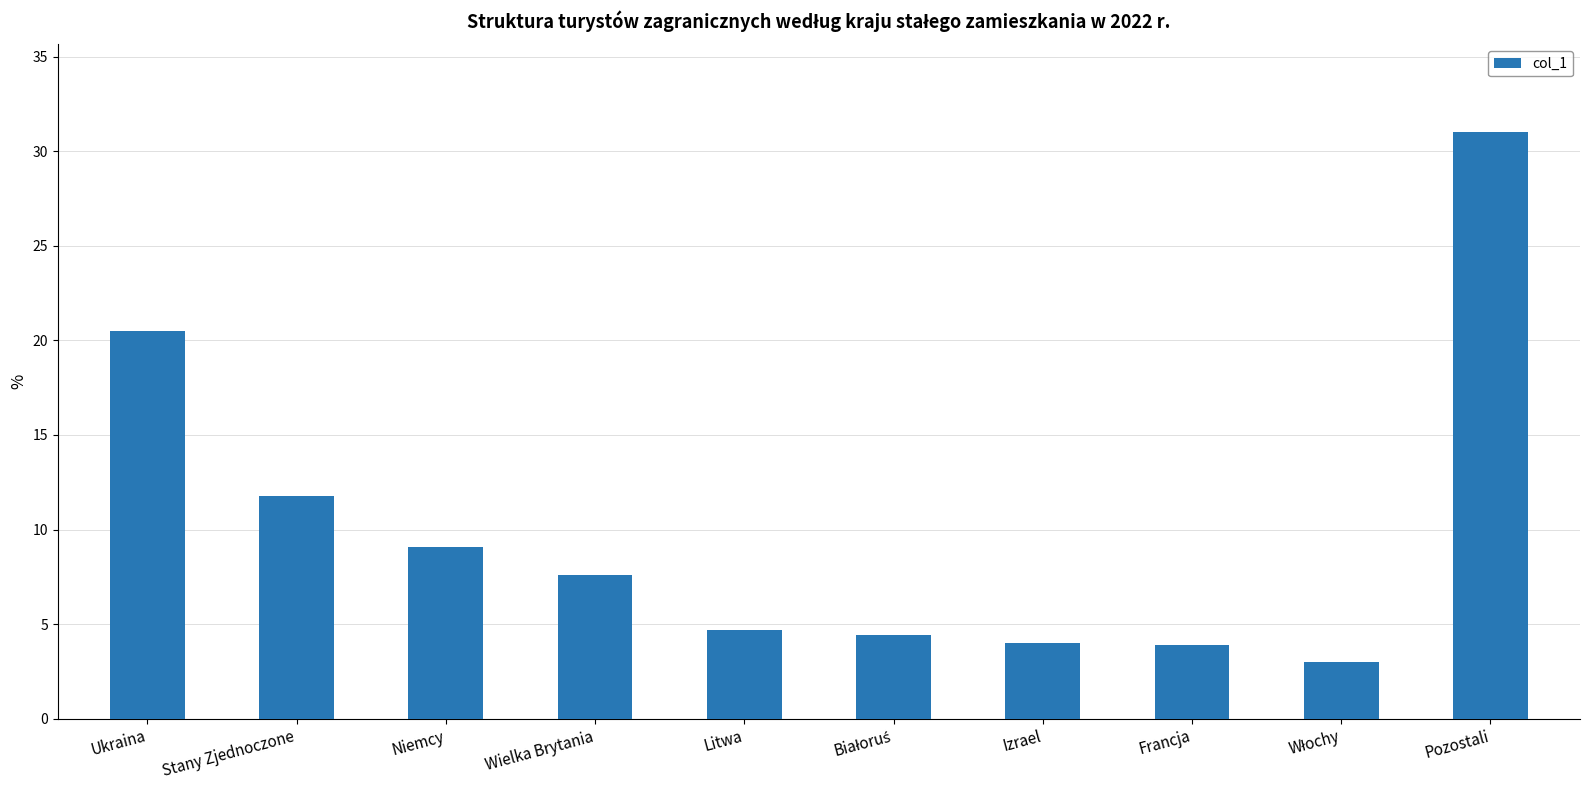

What is the difference between the values at Francja and Pozostali?

27.1